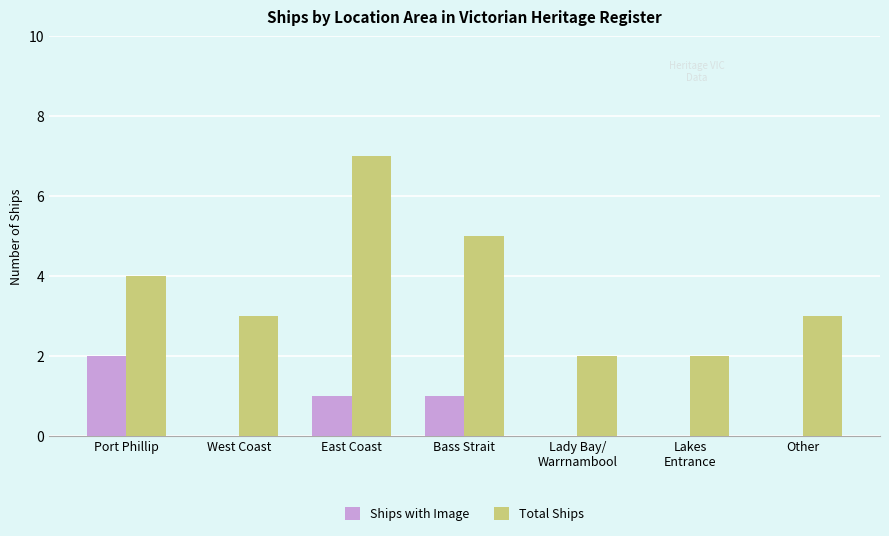

Is it true that Total Ships equals 7 at East Coast?

True